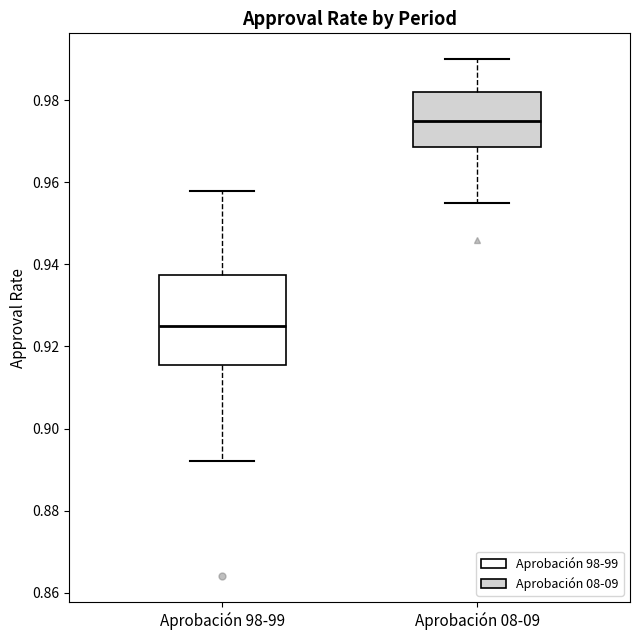

Which box has the highest median line?

Aprobación 08-09